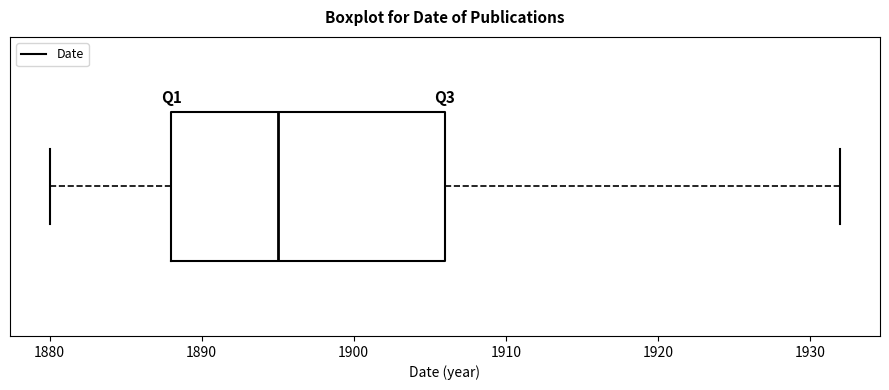

Transcribe this box plot: give where the median line is, the range the box spans, and where the two whiskers end, as read against the x-axis. The values are not printed on the chart, so give them approximately, as read against the axis.

median 1895, box 1888 to 1906, whiskers 1880 to 1932